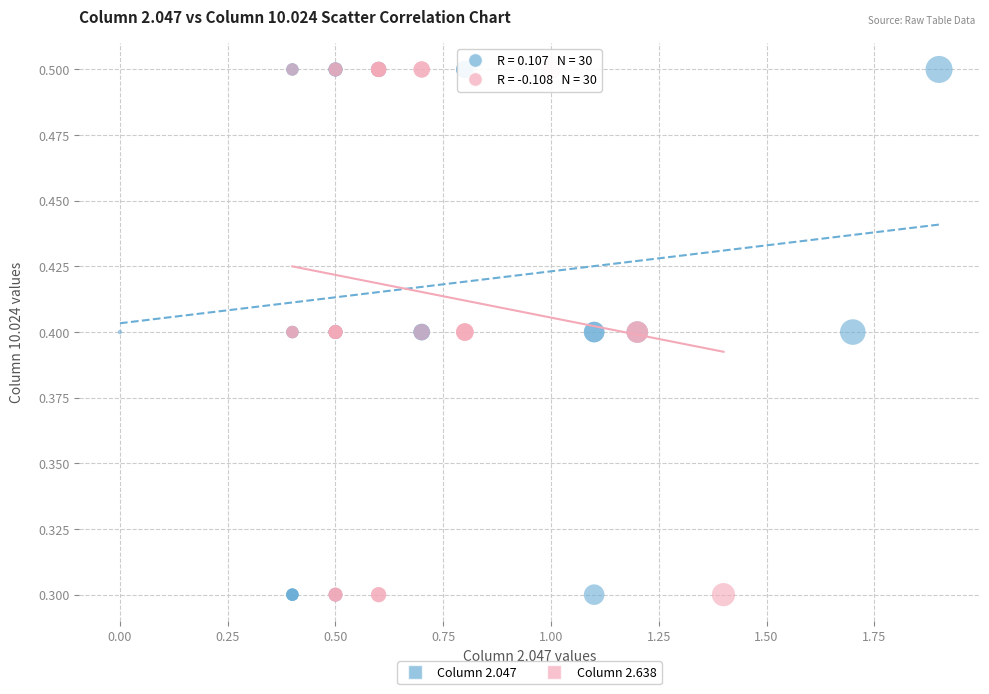

What are all the series names shown in the legend?

Column 2.047, Column 2.638